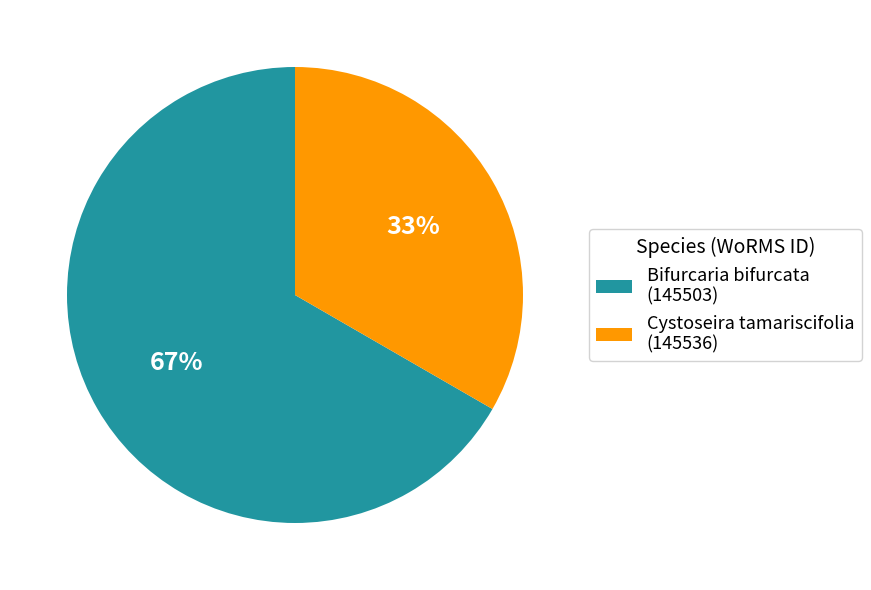

Which slice is the largest?

Bifurcaria bifurcata (145503)